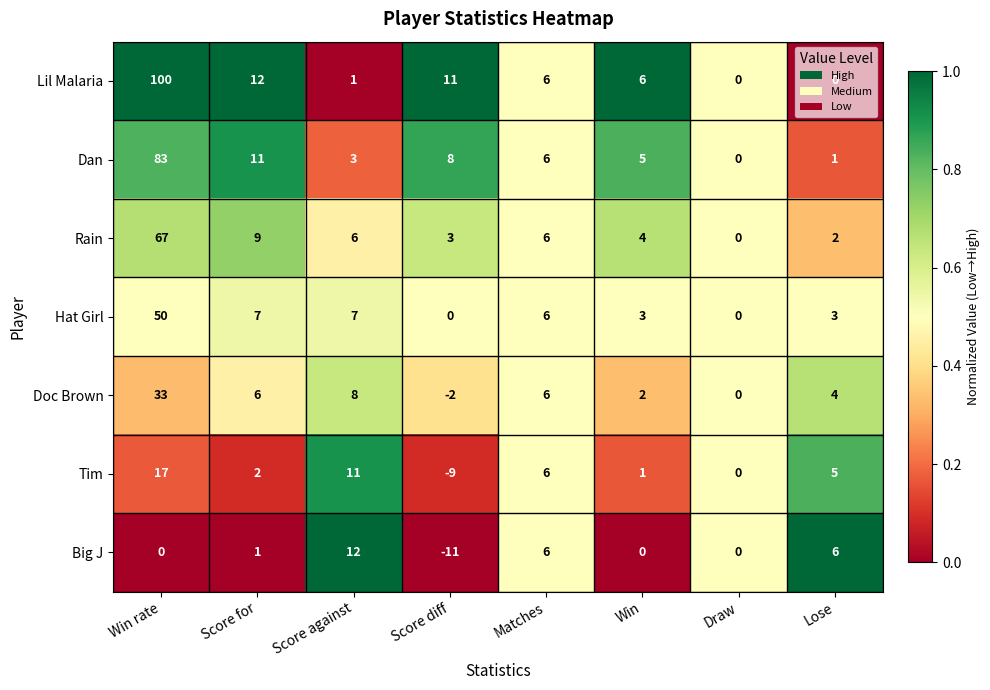

Which category has the lowest value across all series?

Score diff